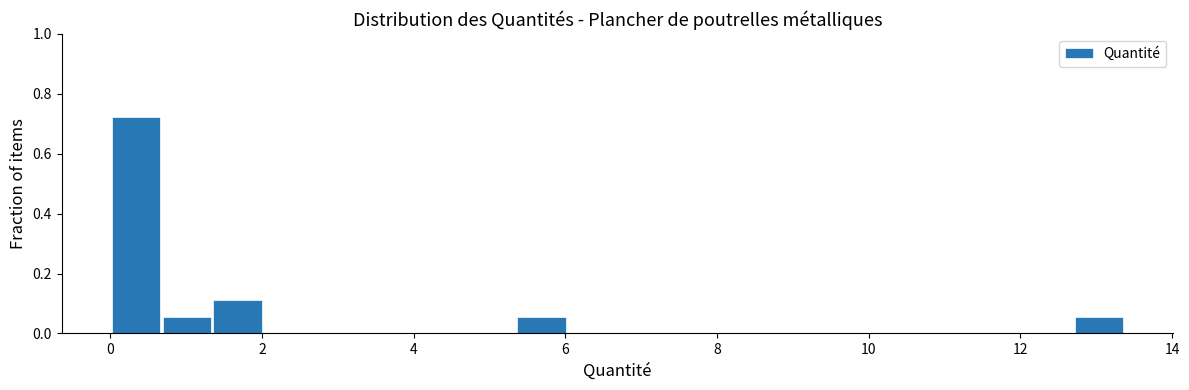

Read against the x-axis, roughly where is the centre of the tallest bar?

0.4